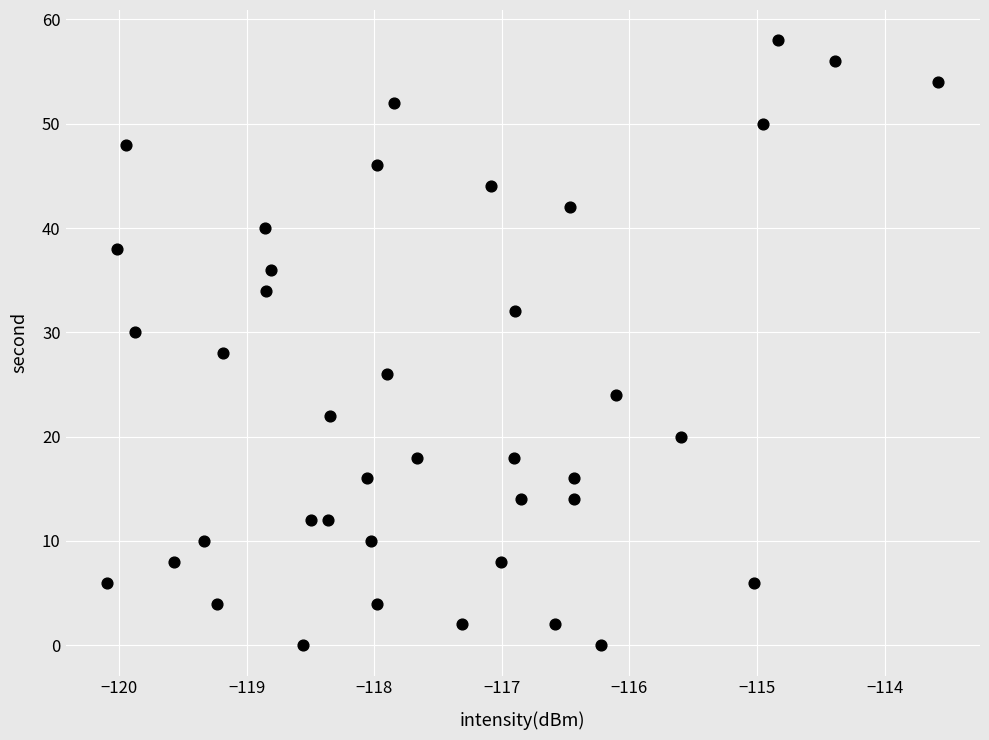

What is the range of Y values (max minus min)?

58